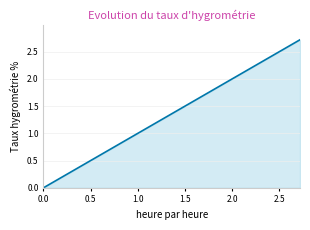

What is the difference between the maximum and second lowest values?

1.7